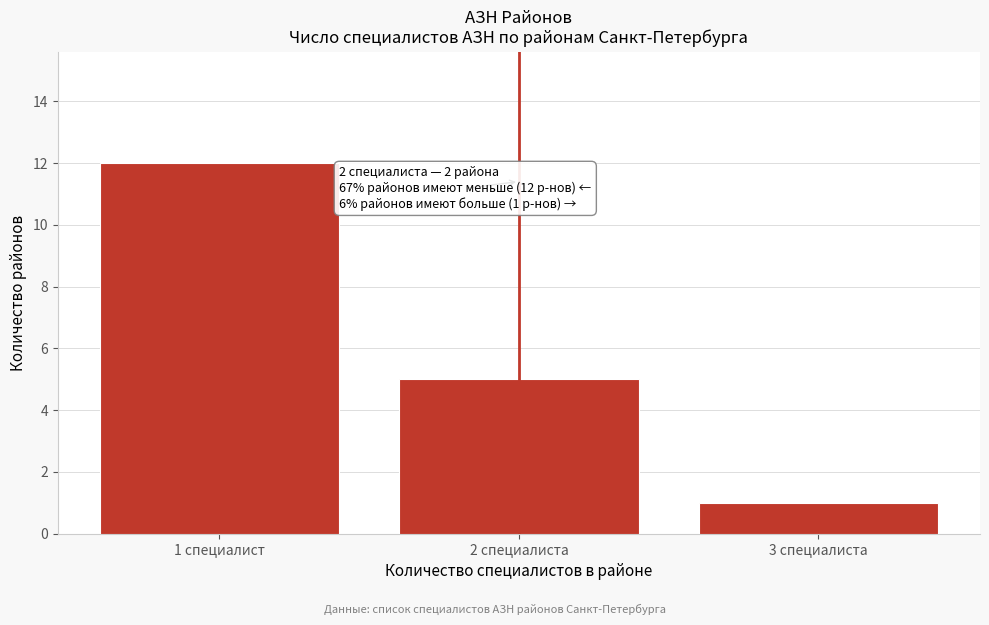

Reading left to right, what are all the values shown in this chart?

1 специалист=12	2 специалиста=5	3 специалиста=1